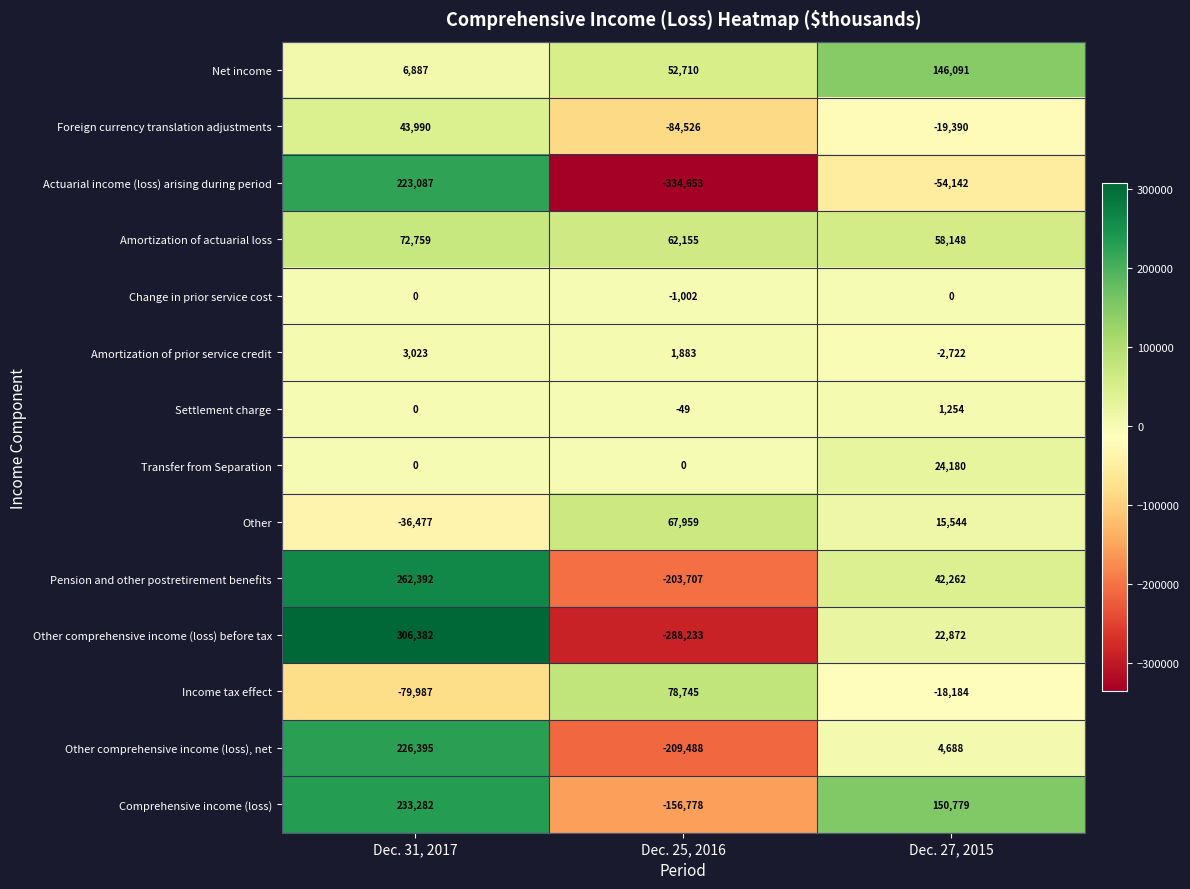

Where does the Foreign currency translation adjustments series first go above -19390?

Dec. 31, 2017